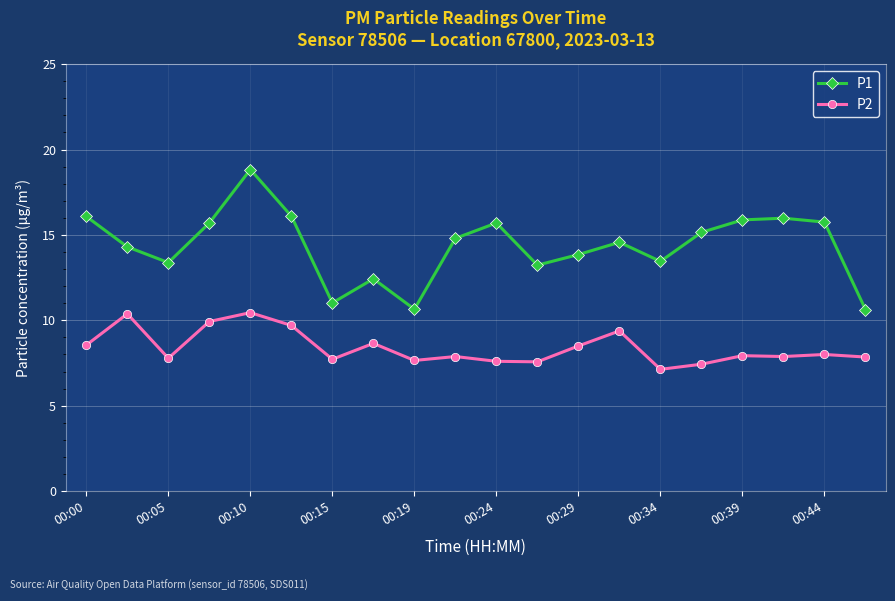

At how many categories does at least one series exceed 18?

1